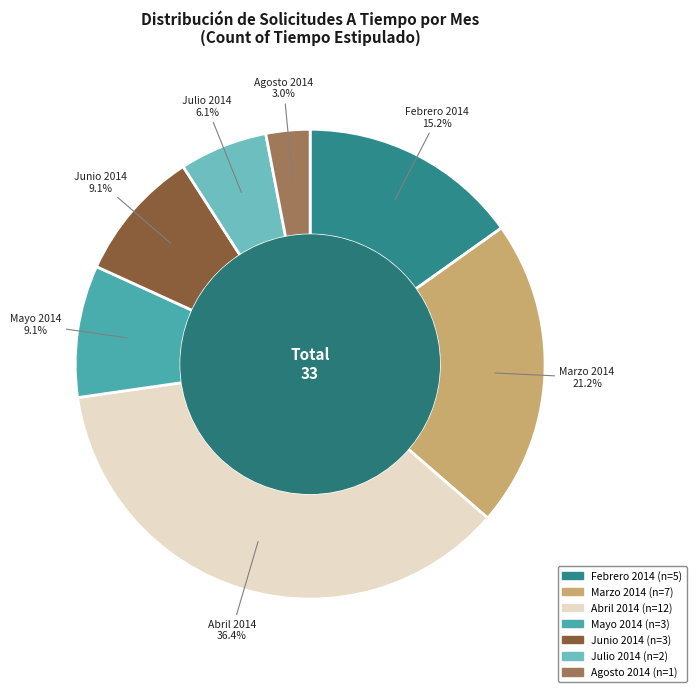

Count the number of slices in the pie.

7